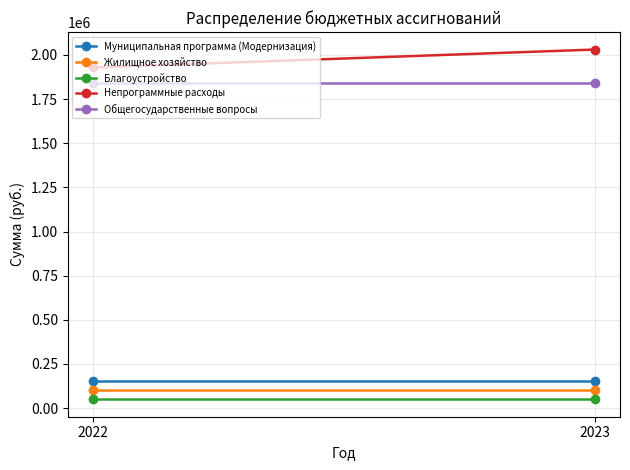

Is the value of Муниципальная программа (Модернизация) at 2022 greater than the value of Общегосударственные вопросы at 2023?

No